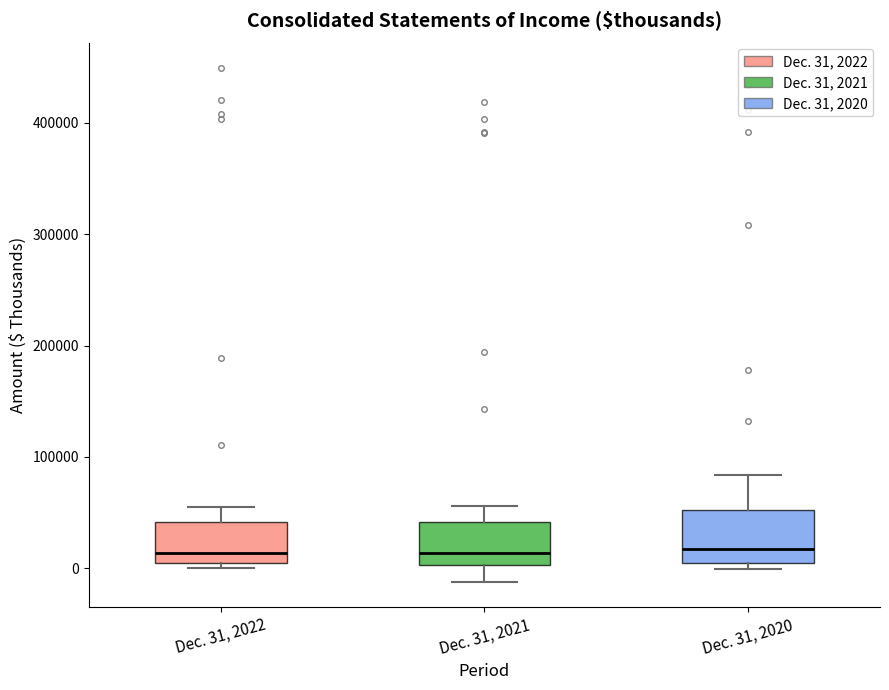

Reading left to right, transcribe this box plot: for each box, give where its median line is, the range the box spans, and where its two whiskers end, as read against the y-axis. The values are not printed on the chart, so give them approximately, as read against the axis.

Dec. 31, 2022: median 10000, box 0 to 40000, whiskers 0 (just below the box's lower edge) to 60000
Dec. 31, 2021: median 10000, box 0 to 40000, whiskers -10000 to 60000
Dec. 31, 2020: median 20000, box 0 to 50000, whiskers 0 (just below the box's lower edge) to 80000